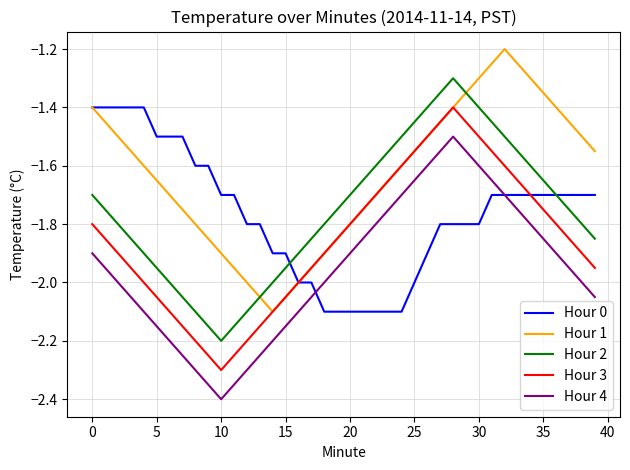

True or false: Hour 3 and Hour 4 cross at least once.

False